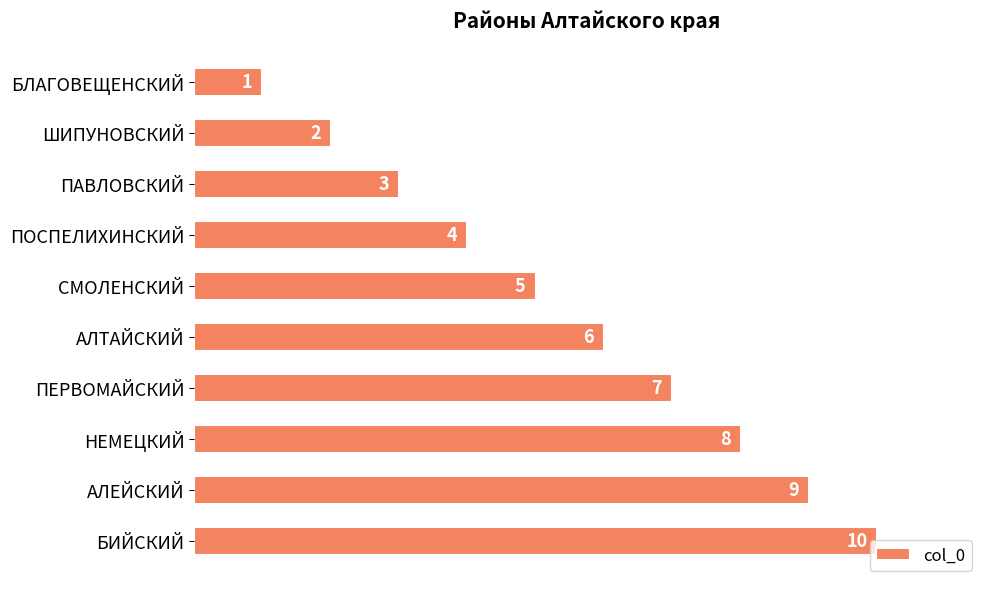

Rank the categories by value from highest to lowest.

БИЙСКИЙ, АЛЕЙСКИЙ, НЕМЕЦКИЙ, ПЕРВОМАЙСКИЙ, АЛТАЙСКИЙ, СМОЛЕНСКИЙ, ПОСПЕЛИХИНСКИЙ, ПАВЛОВСКИЙ, ШИПУНОВСКИЙ, БЛАГОВЕЩЕНСКИЙ